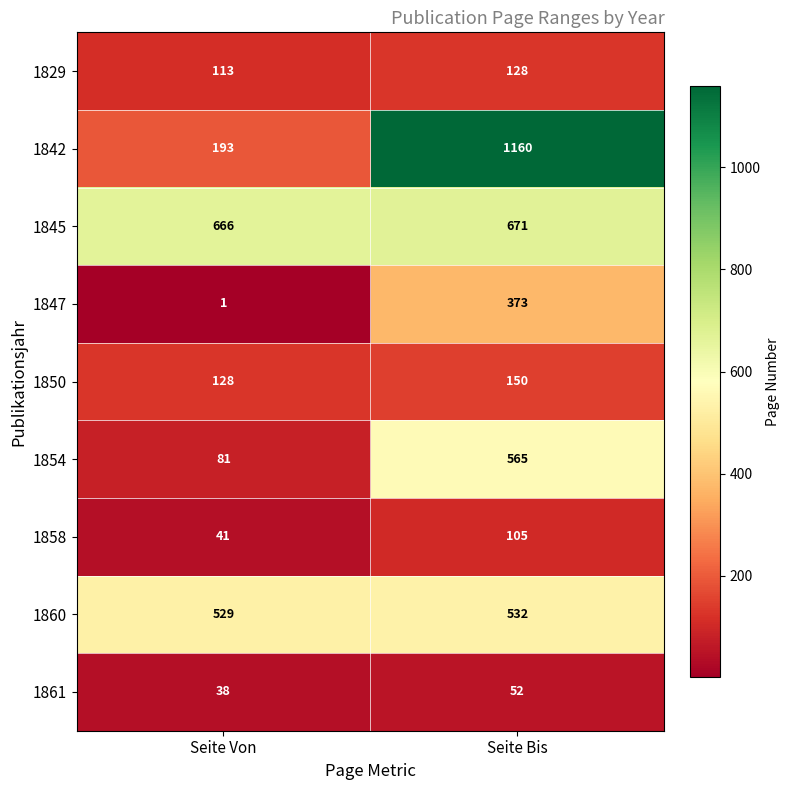

True or false: 1860 has a value of 305 at Seite Bis.

False